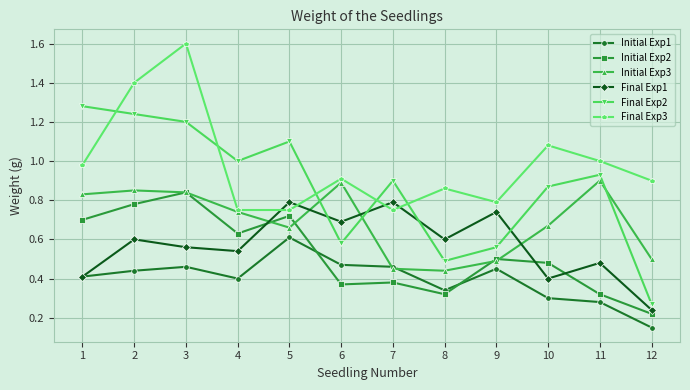

Is the value of Initial Exp3 at 9 greater than the value of Initial Exp2 at 6?

Yes